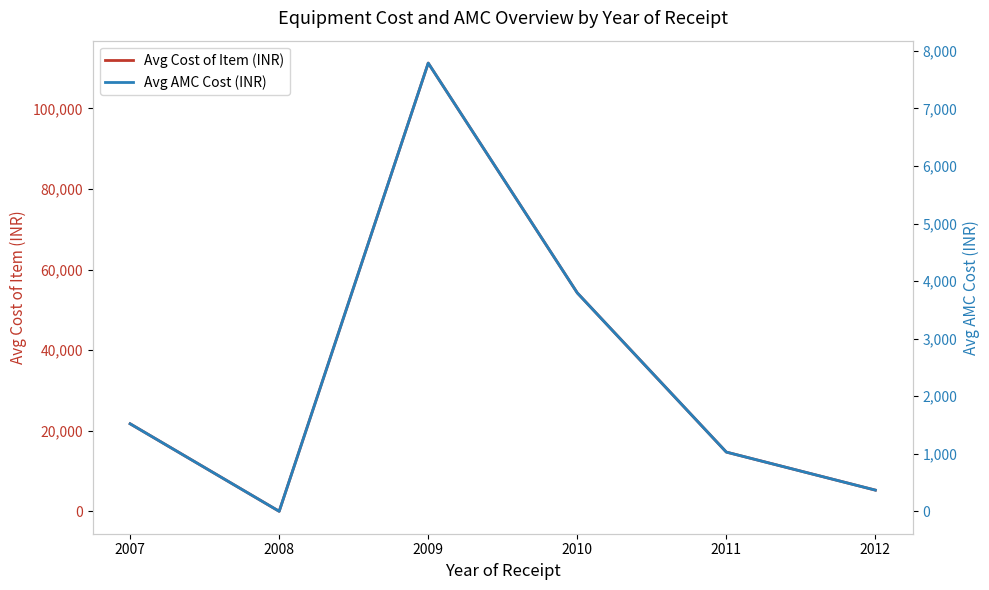

Which series has the widest spread of values?

Avg Cost of Item (INR)